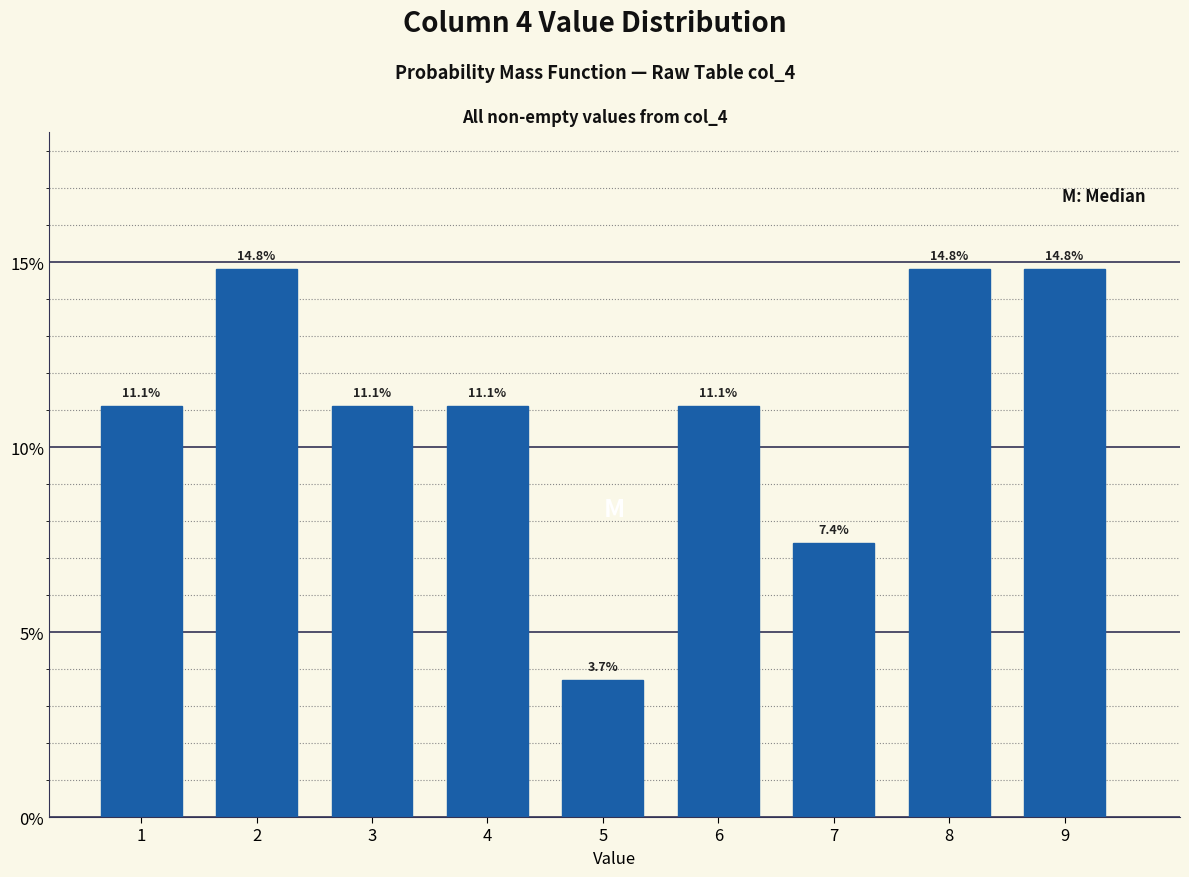

Reading right to left, list all the values displayed in this chart.

9=14.8	8=14.8	7=7.4	6=11.1	5=3.7	4=11.1	3=11.1	2=14.8	1=11.1